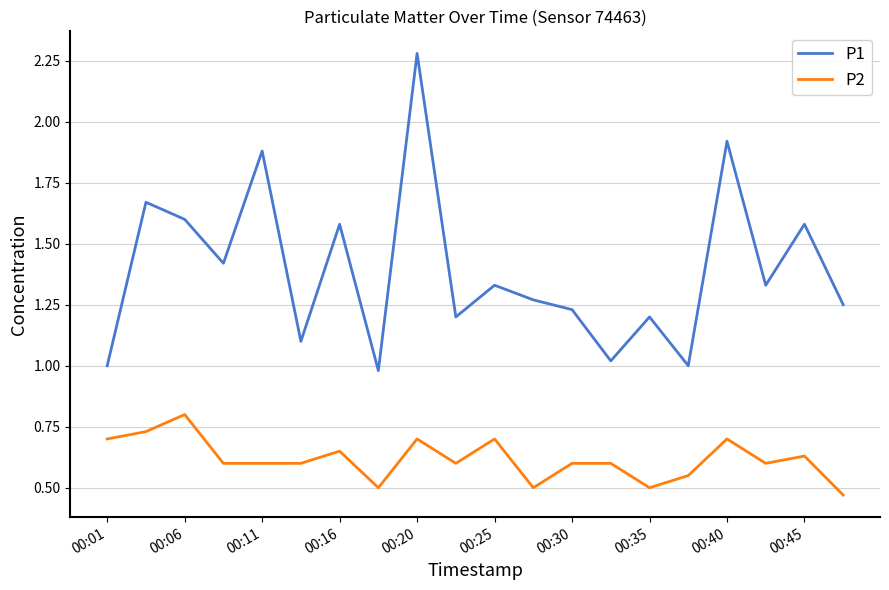

Rank the series by their maximum value, from lowest to highest.

P2, P1